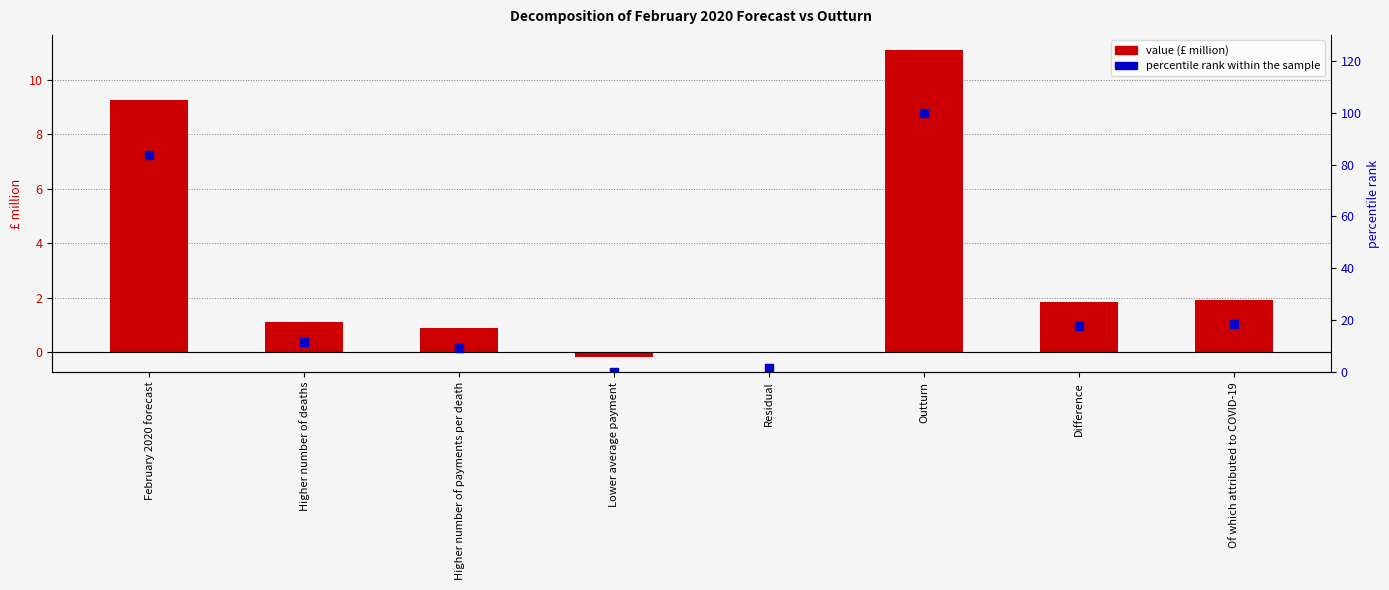

What is the spread (max minus min) of values at February 2020 forecast?

74.4